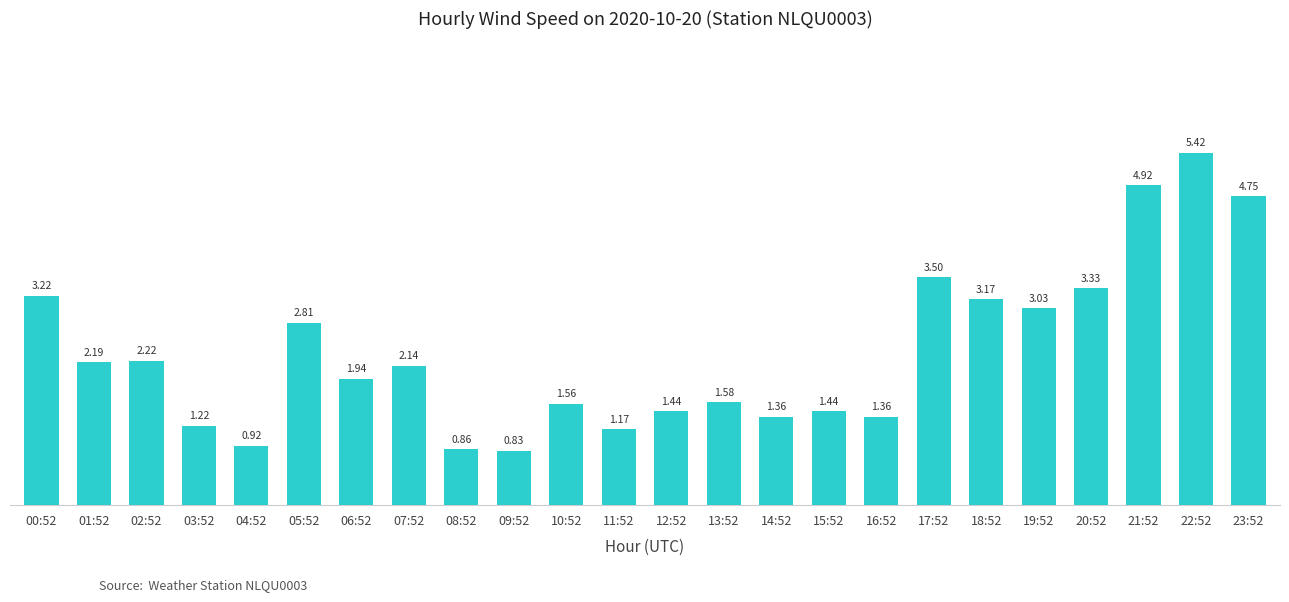

What is the sum of all values?

56.4